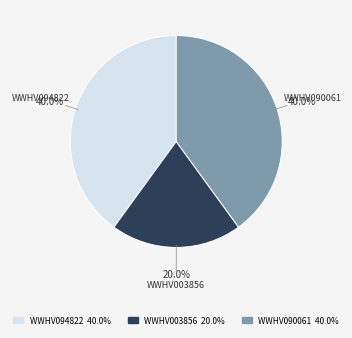

What is the smallest slice in the pie chart?

WWHV003856